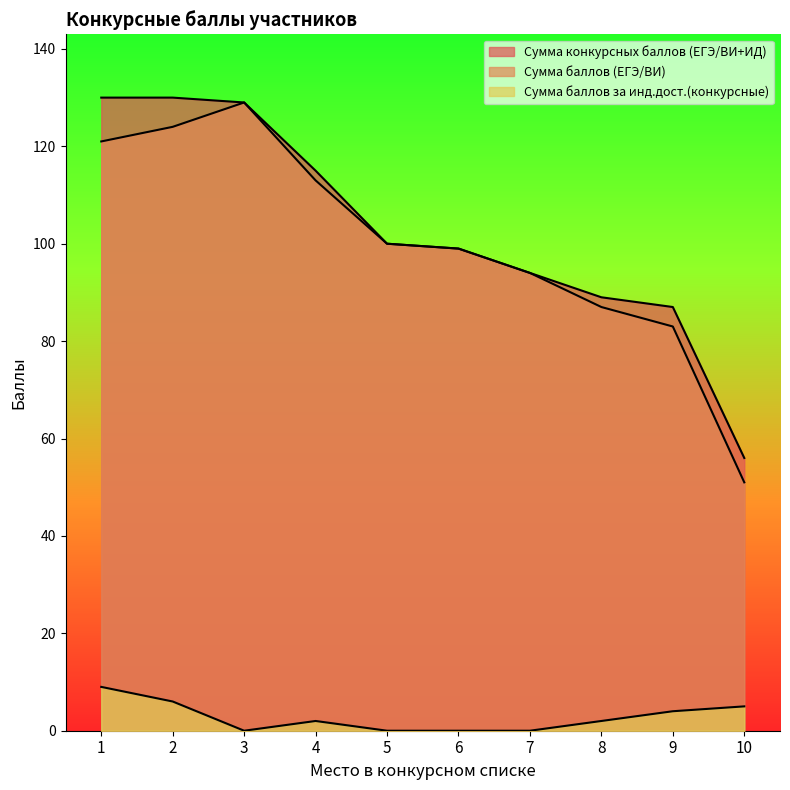

Where is the first local maximum for Сумма баллов (ЕГЭ/ВИ)?

3